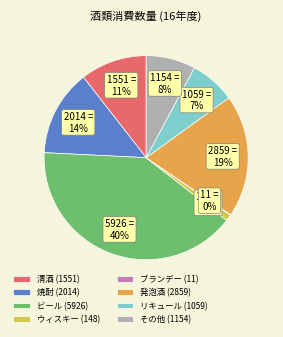

Which has a higher value, 焼酎 (2014) or 清酒 (1551)?

焼酎 (2014)